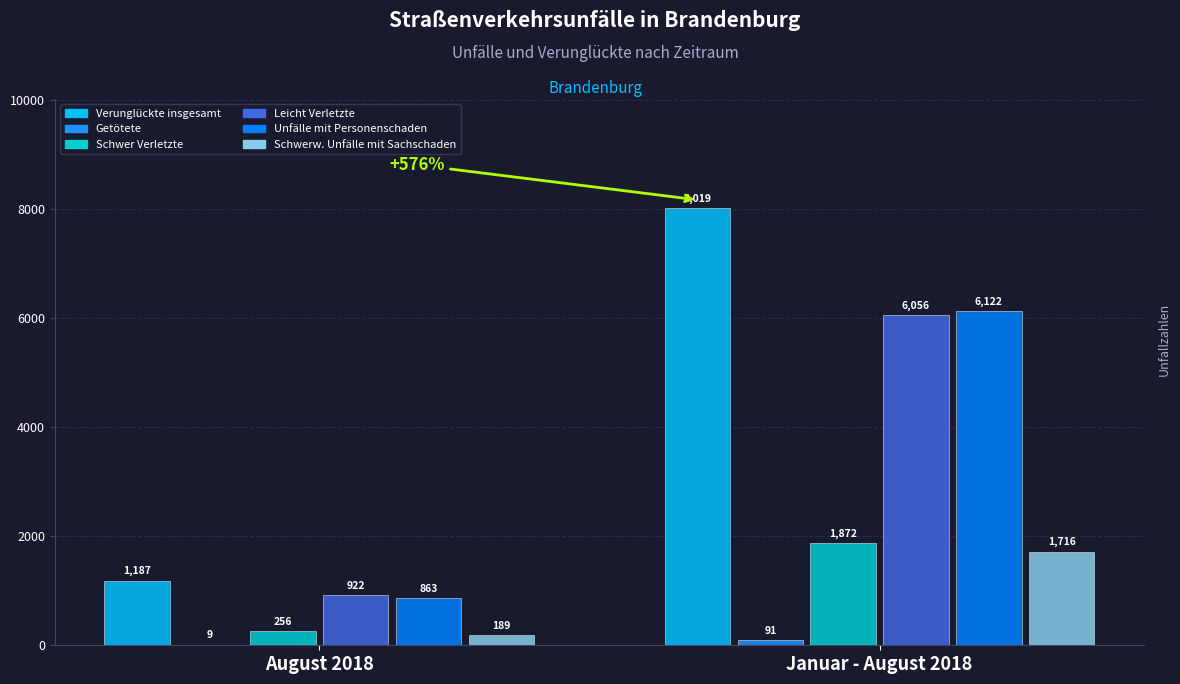

Is the value of Verunglückte insgesamt at Januar - August 2018 greater than the value of Schwer Verletzte at August 2018?

Yes